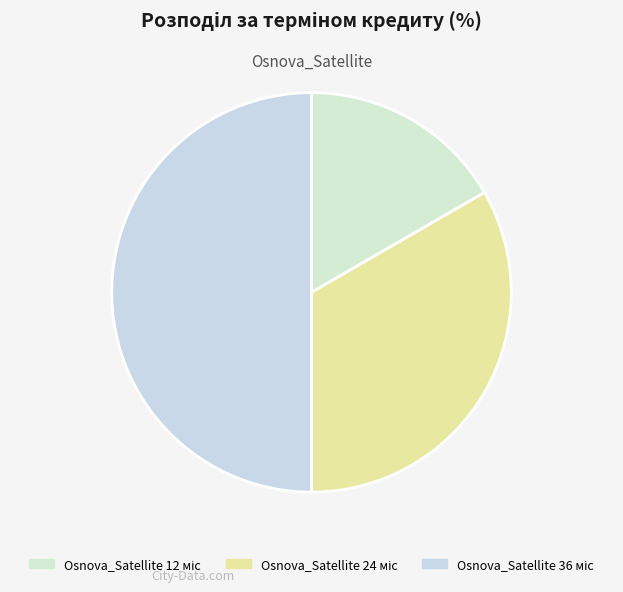

How many segments does this pie chart have?

3